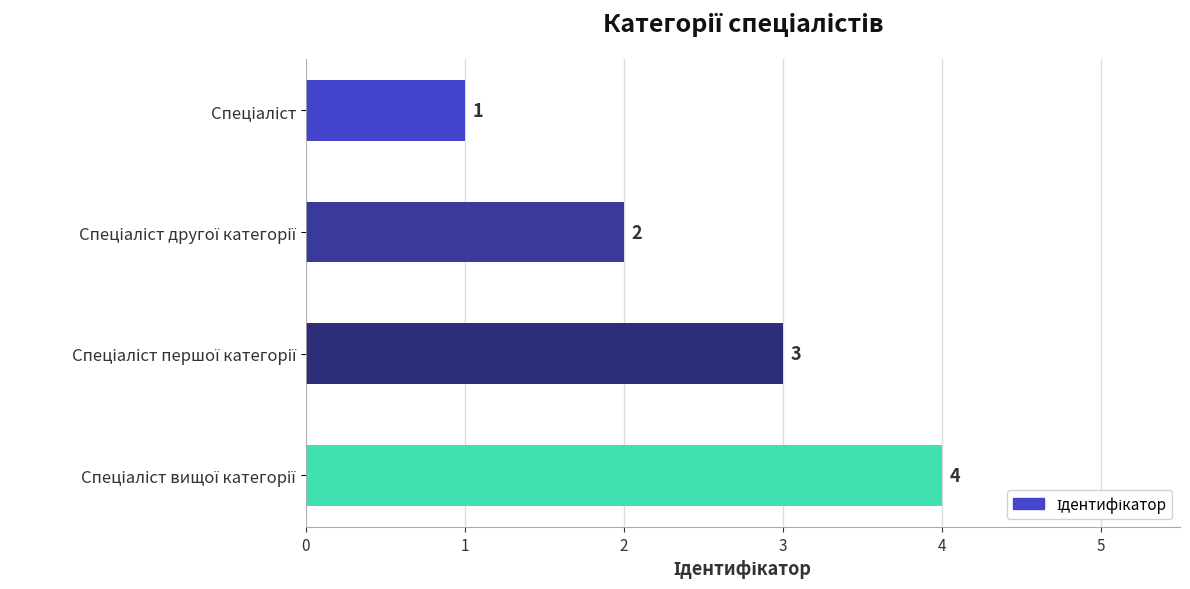

How many data points are less than 3?

2